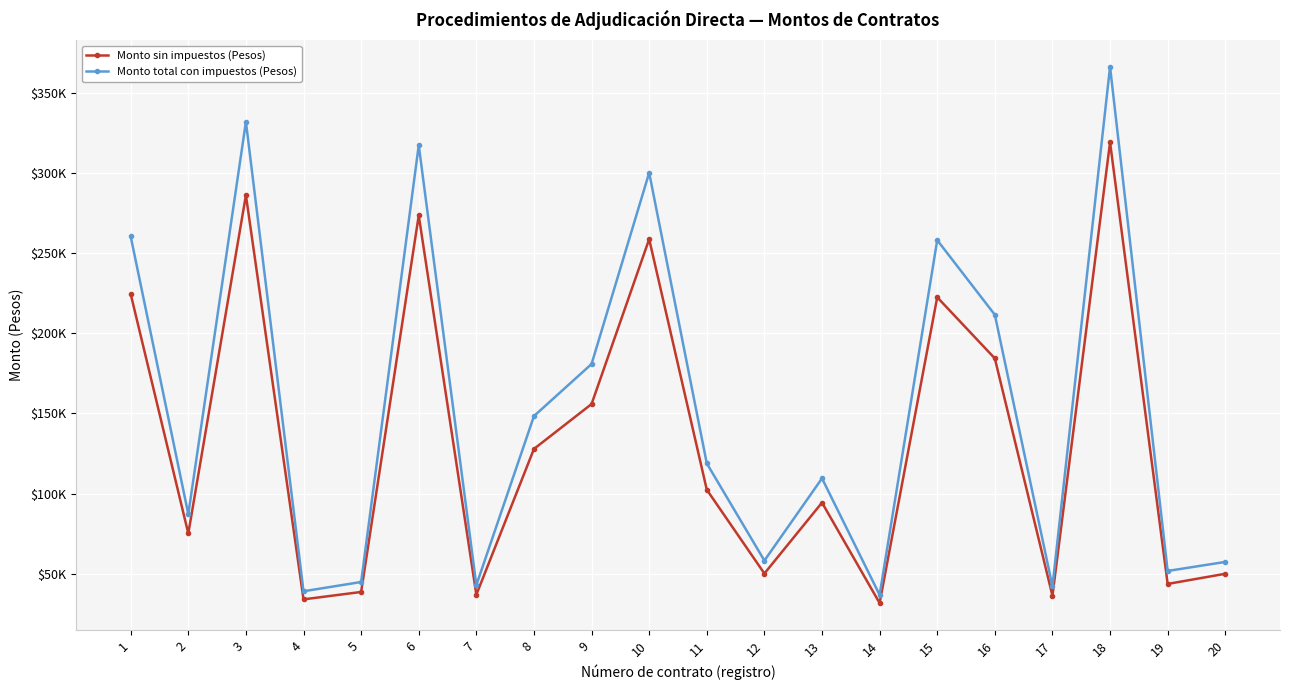

Does the chart have visible grid lines?

Yes